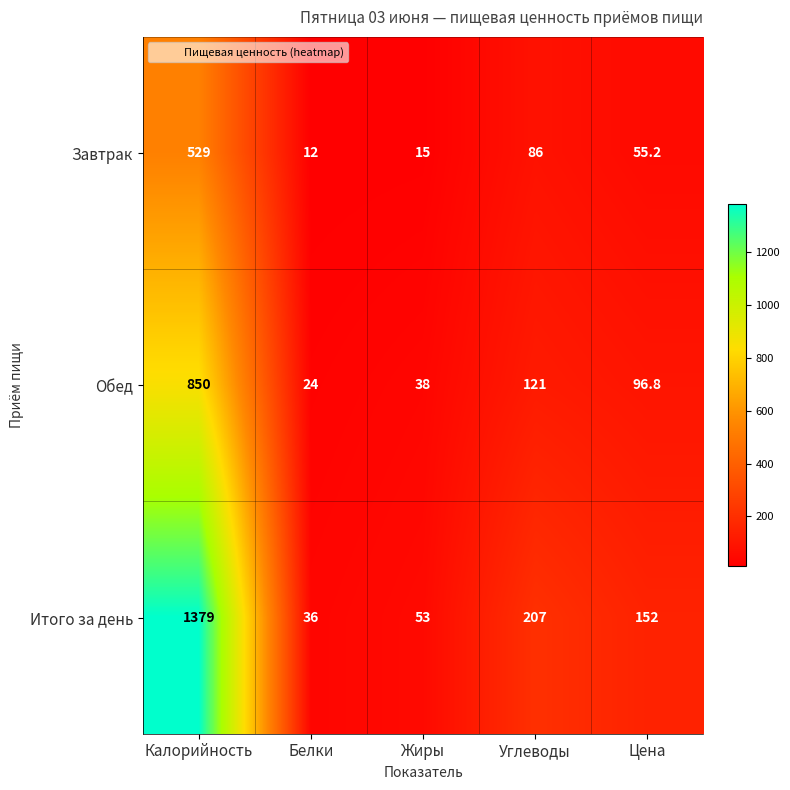

Which category has the lowest value across all series?

Белки